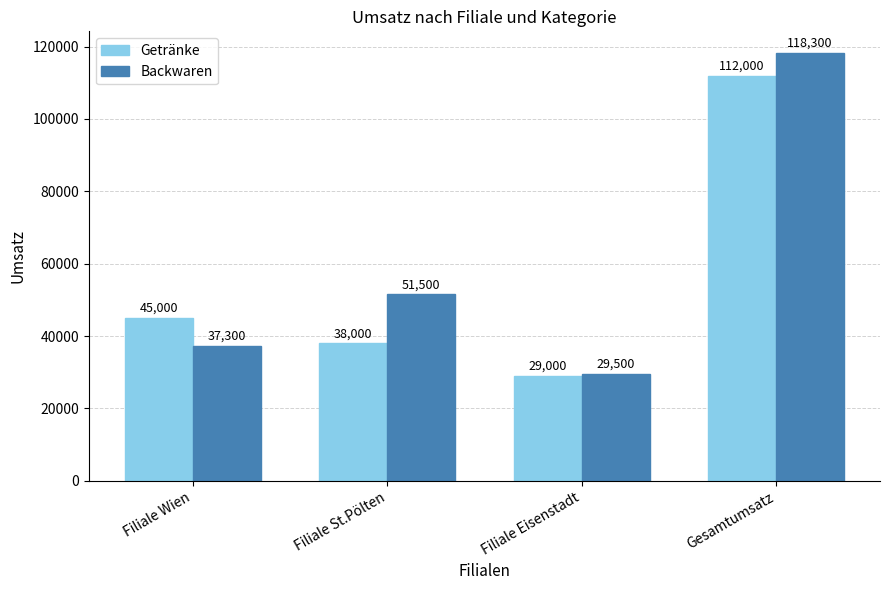

Rank the categories by Getränke value from highest to lowest.

Gesamtumsatz, Filiale Wien, Filiale St.Pölten, Filiale Eisenstadt